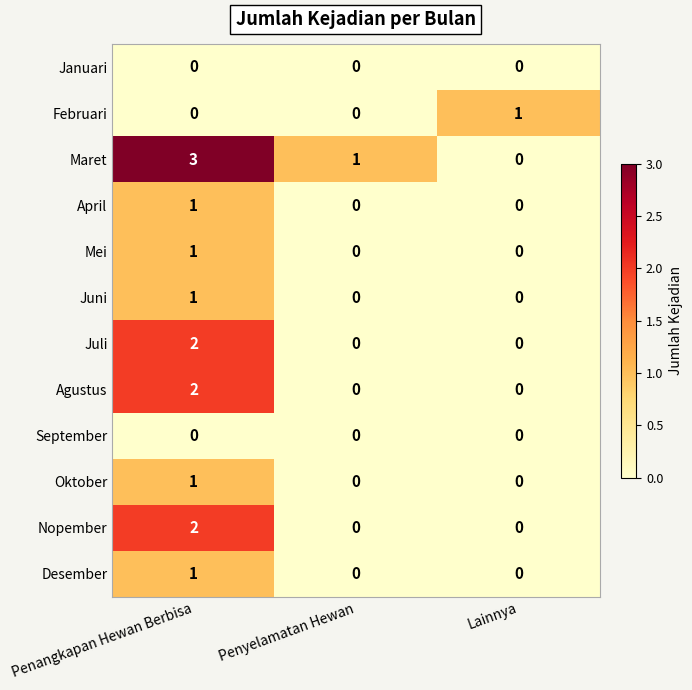

How many data points does each series have?

3